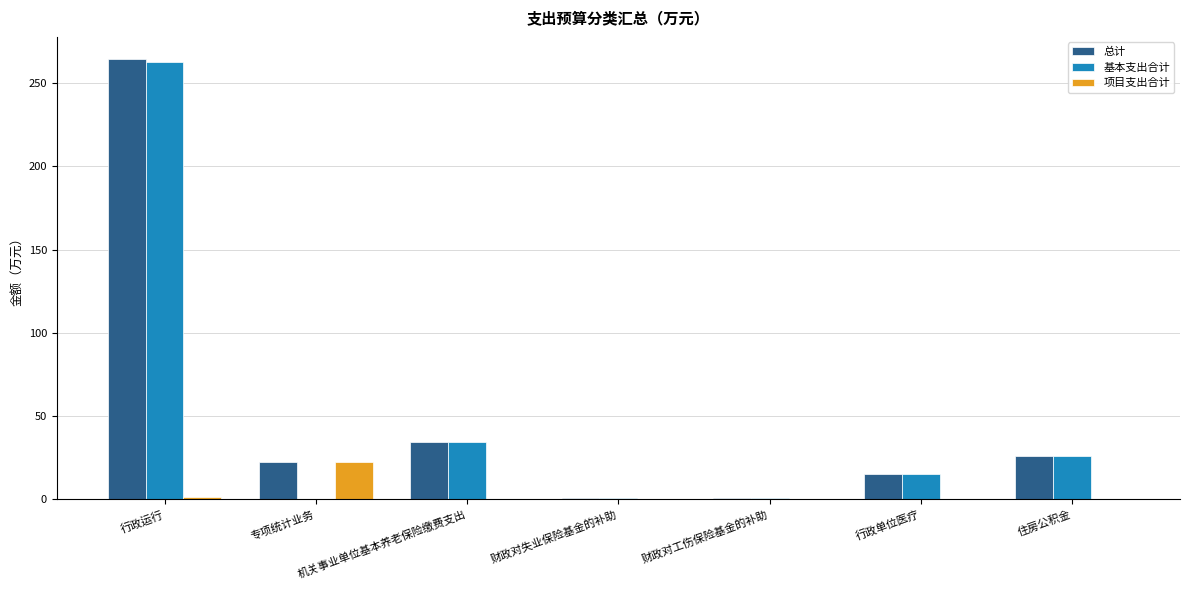

What is the total value across all series at 机关事业单位基本养老保险缴费支出?

68.9